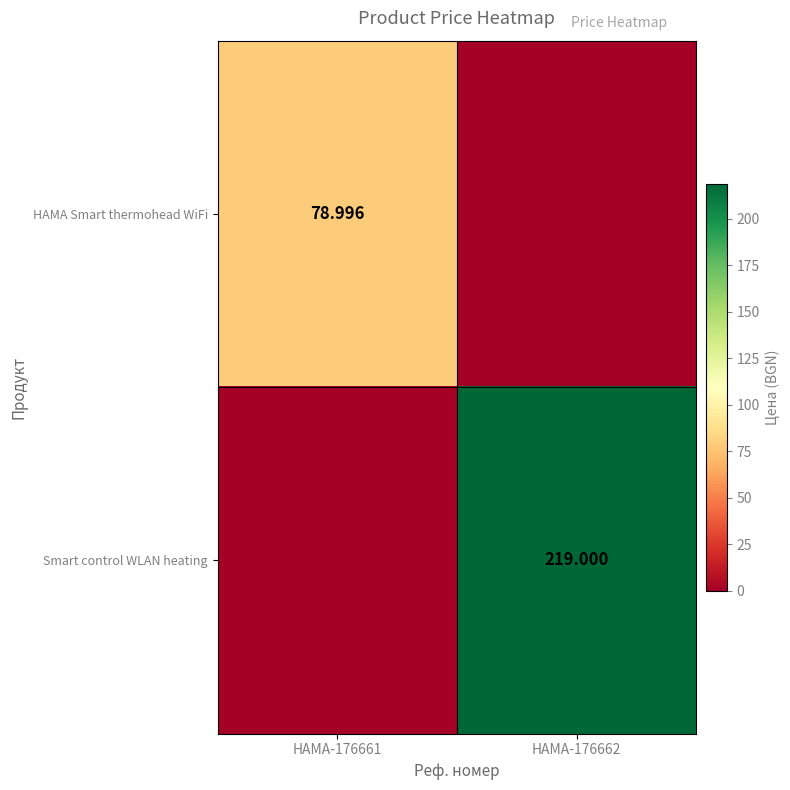

At how many categories does at least one series exceed 117?

1